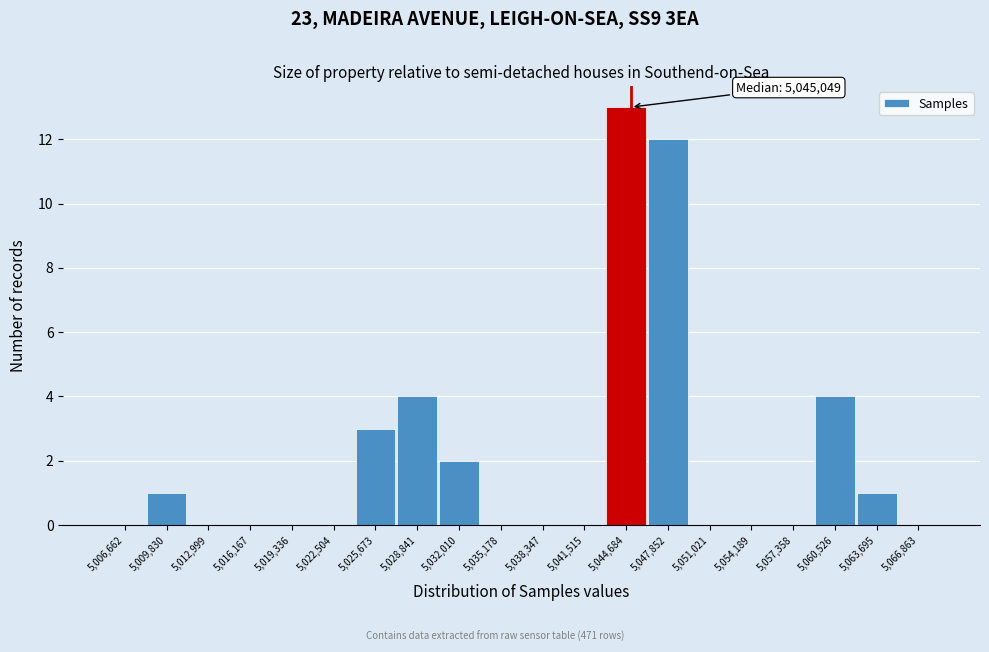

Which range on the x-axis has the tallest bar?

5043000 to 5046500